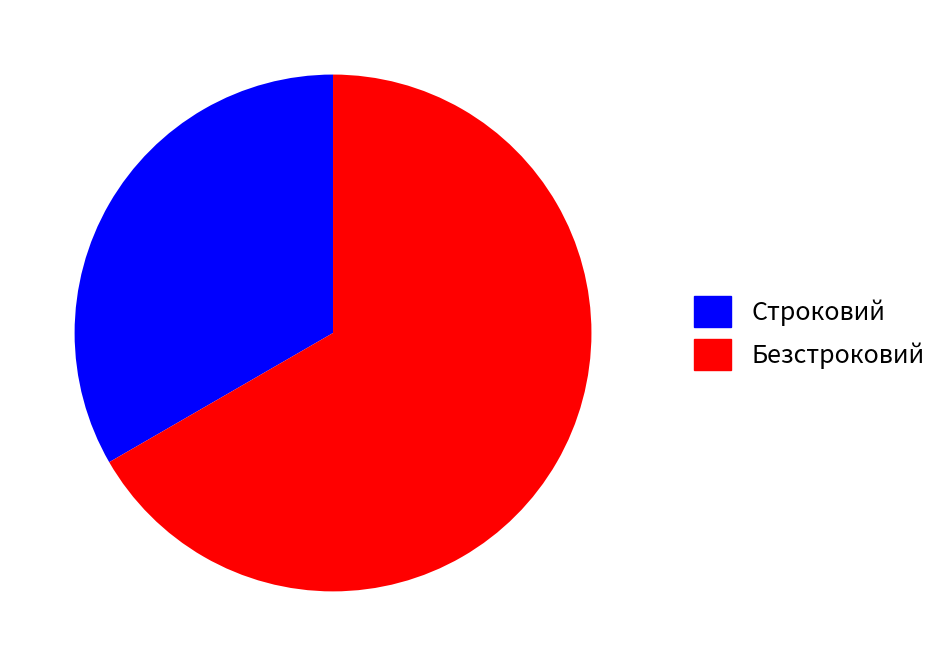

Rank the categories by value from highest to lowest.

Безстроковий, Строковий